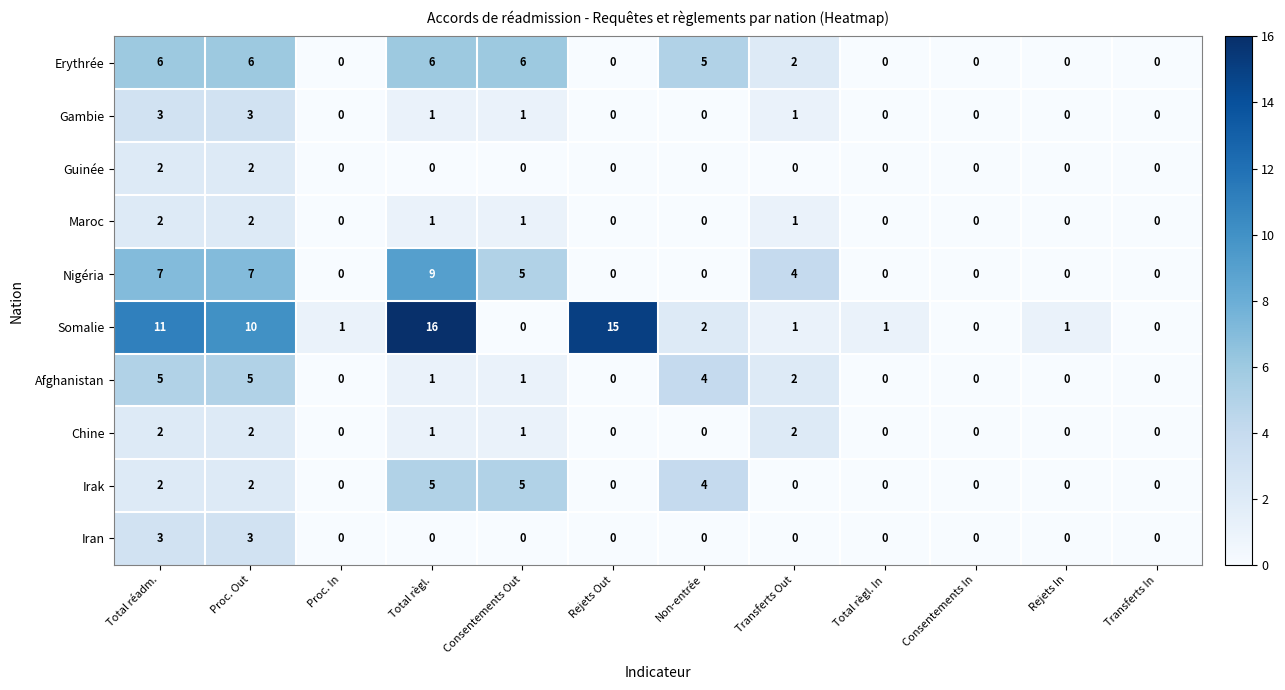

What is the difference between the maximum and second lowest values in the Nigéria series?

9